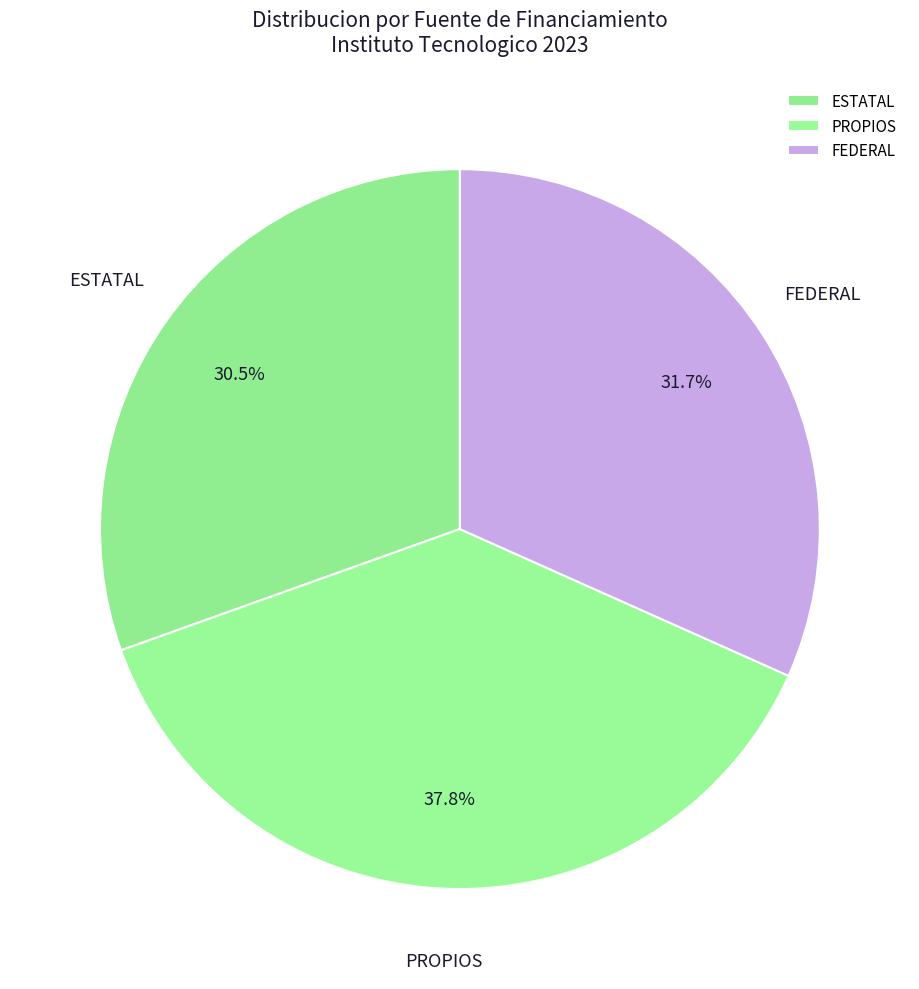

Which slice is the largest?

PROPIOS